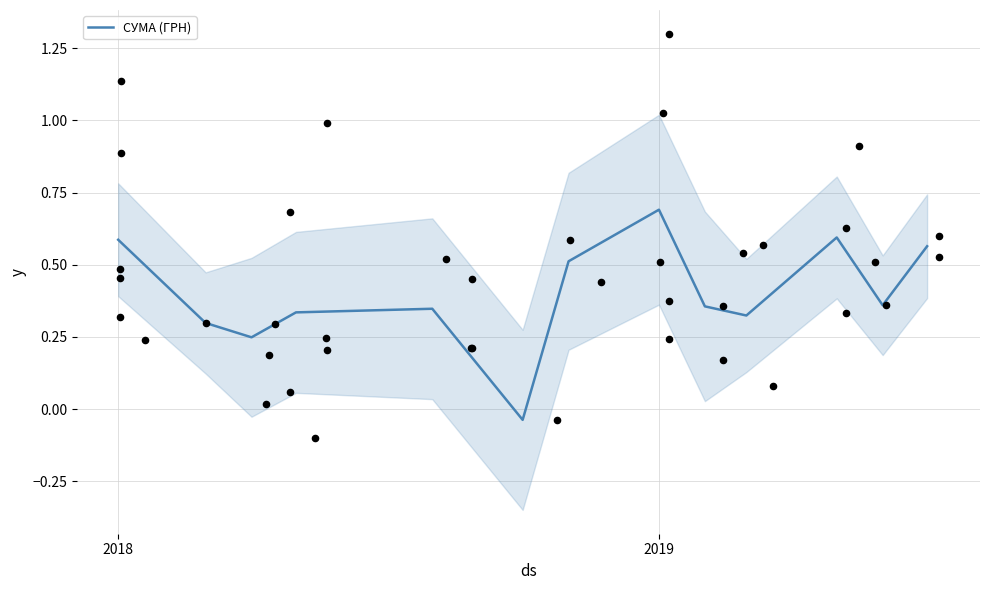

At which label does СУМА (ГРН) first exceed 0?

2018